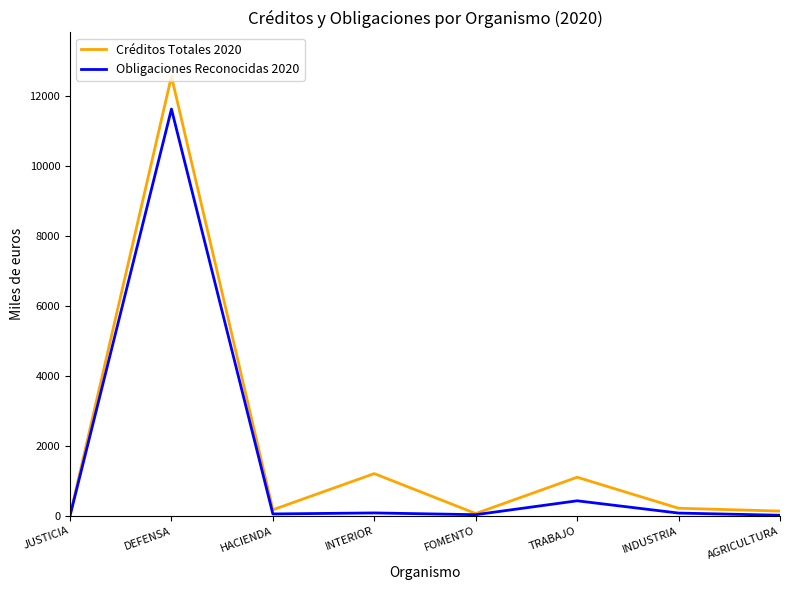

What is the maximum value shown in the chart?

12568